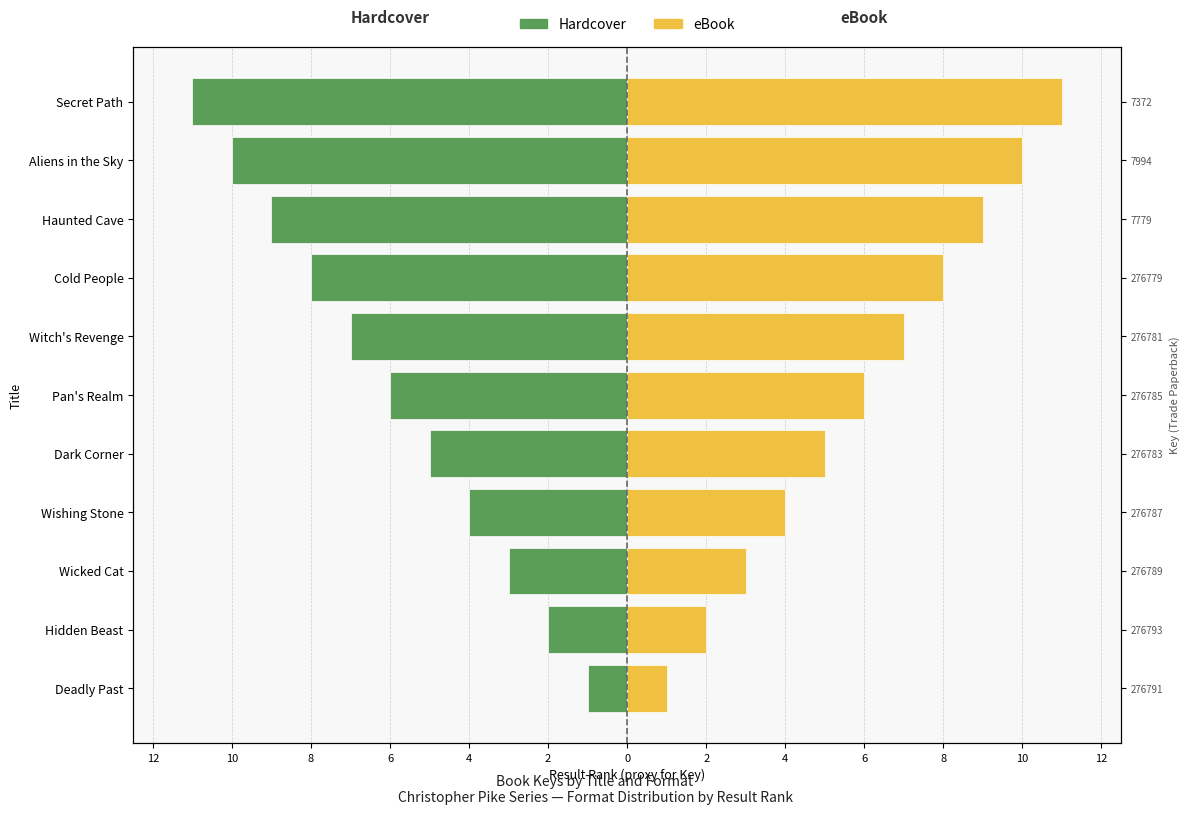

What is the value of the Hardcover bar at the 6th from the left?

-6